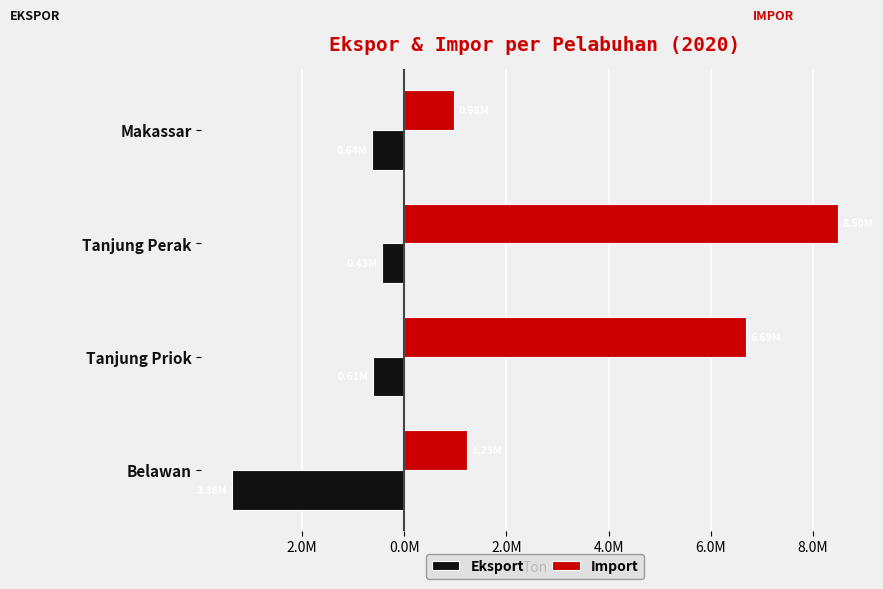

What are all the series names shown in the legend?

Eksport, Import